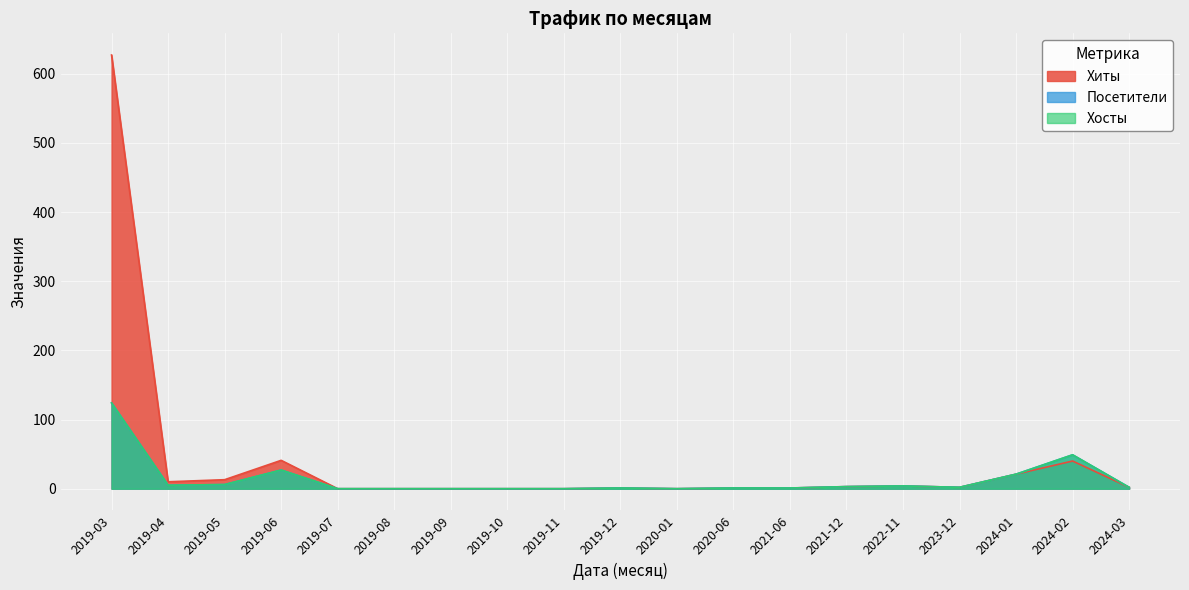

True or false: Хиты and Посетители intersect in this chart.

False